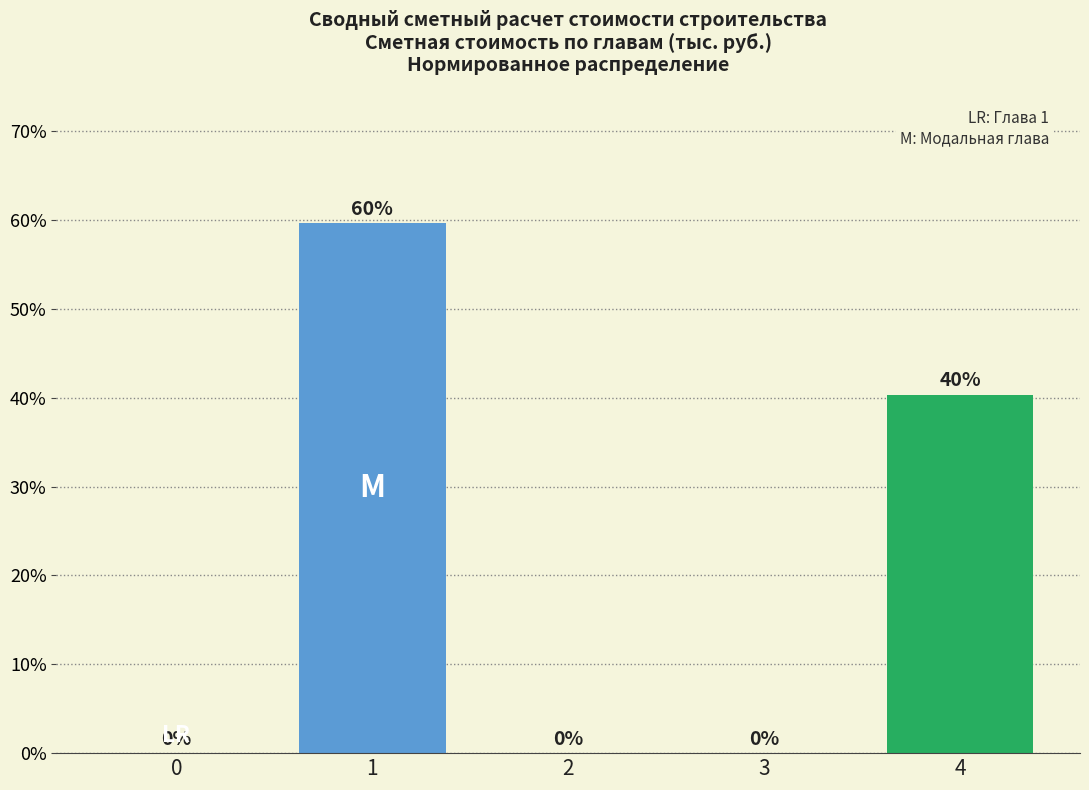

The chart shows a value of 22.6 at 3. True or false?

False